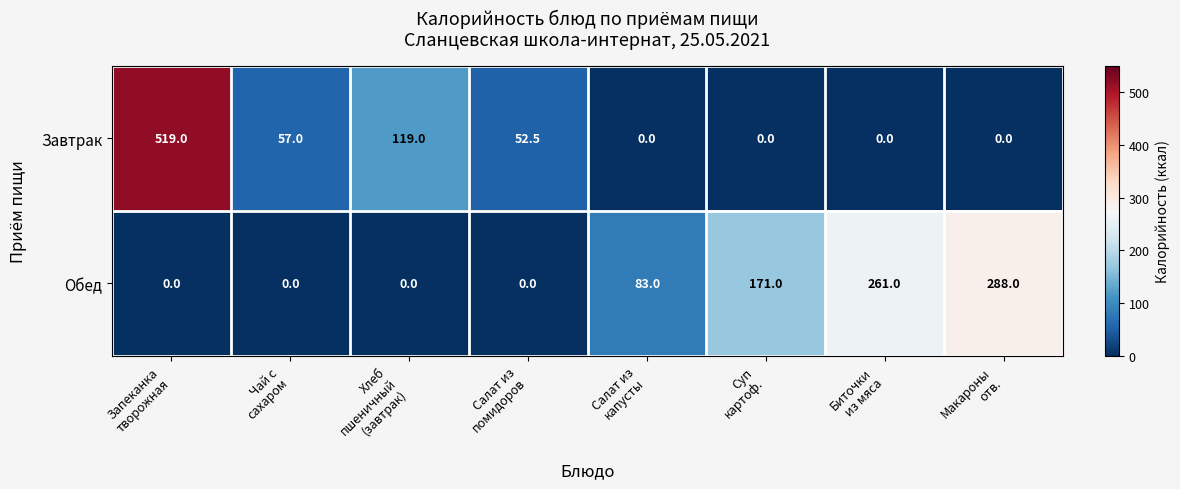

What is the difference between the maximum and minimum values in the Обед series?

288.0